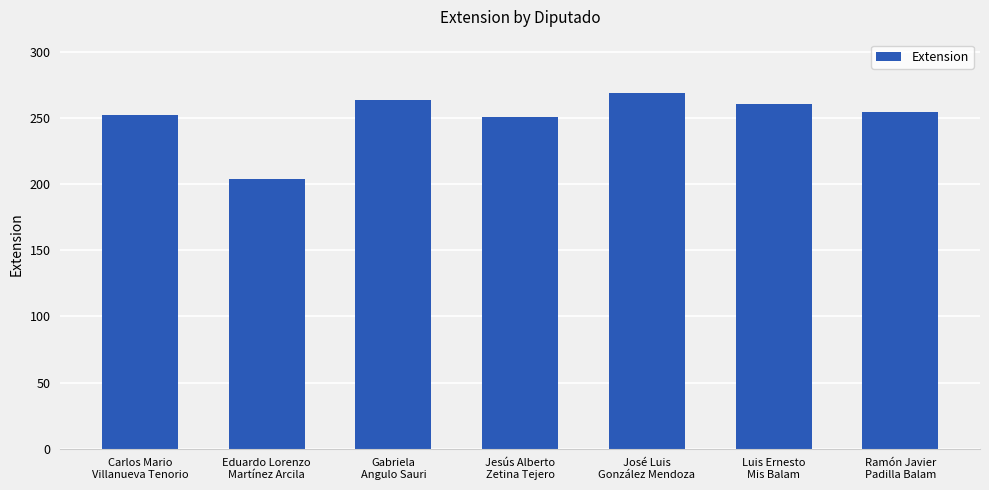

Is it true that the value at Gabriela
Angulo Sauri is 458?

False